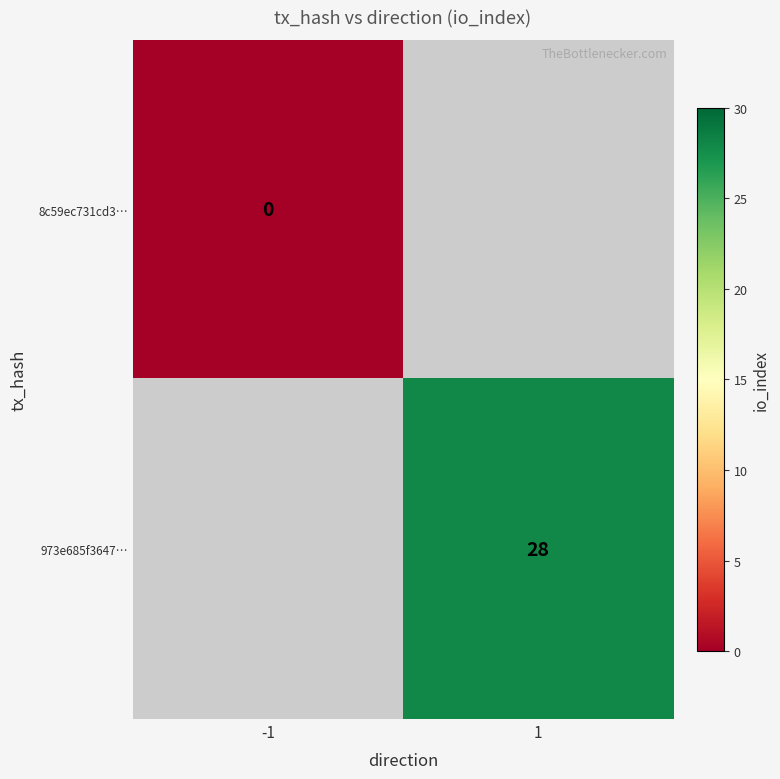

Count the number of data series in this chart.

2